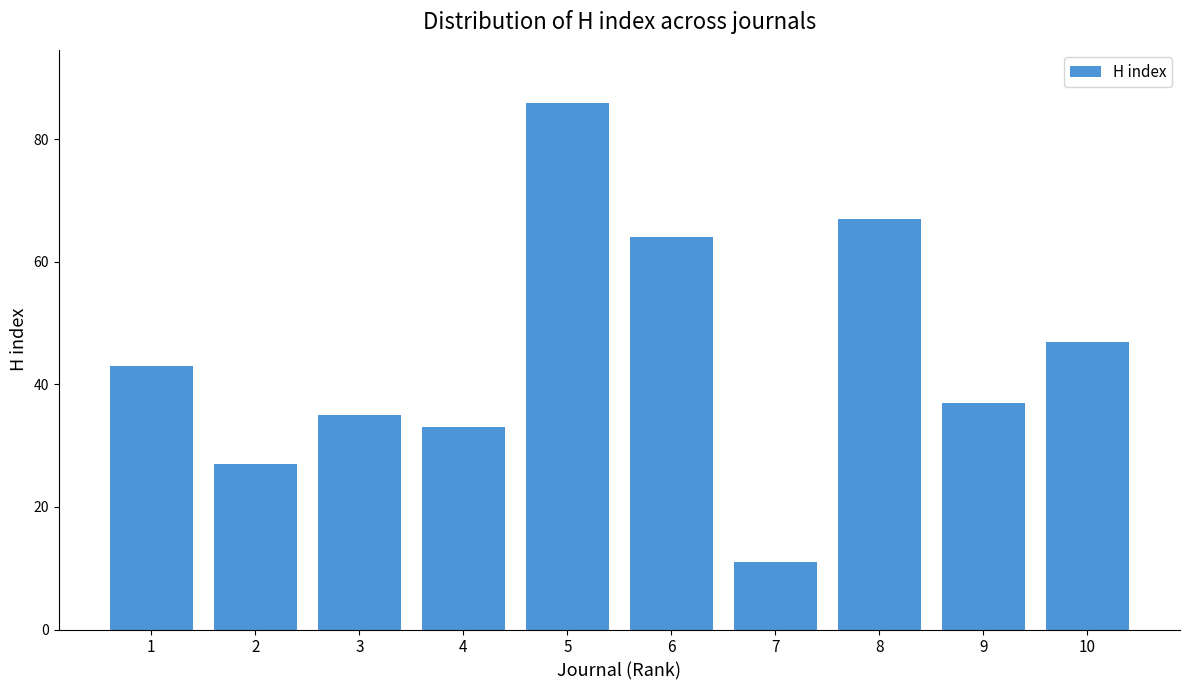

Between 8 and 5, which is larger?

5